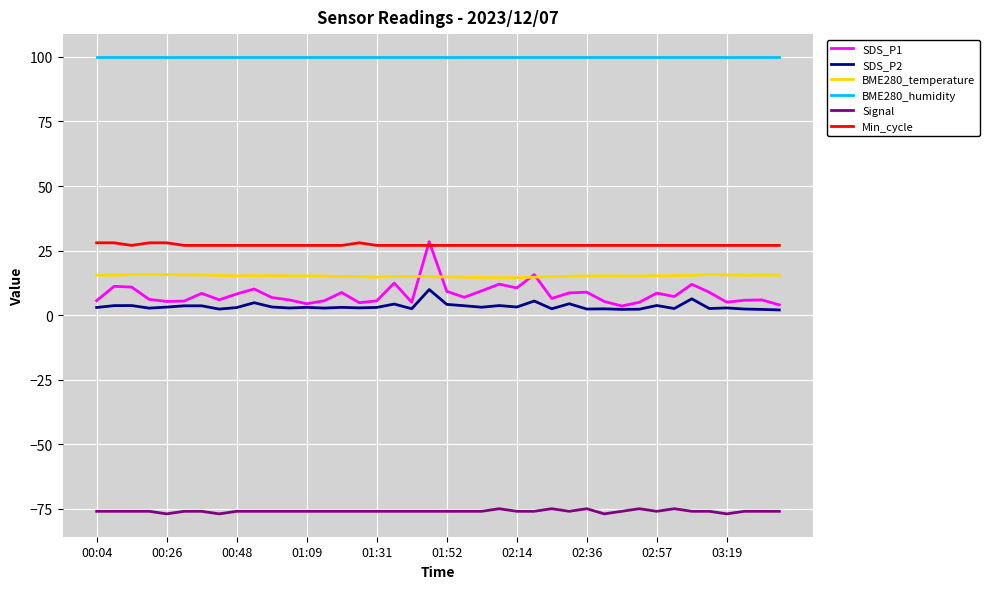

True or false: Min_cycle and BME280_humidity intersect in this chart.

False